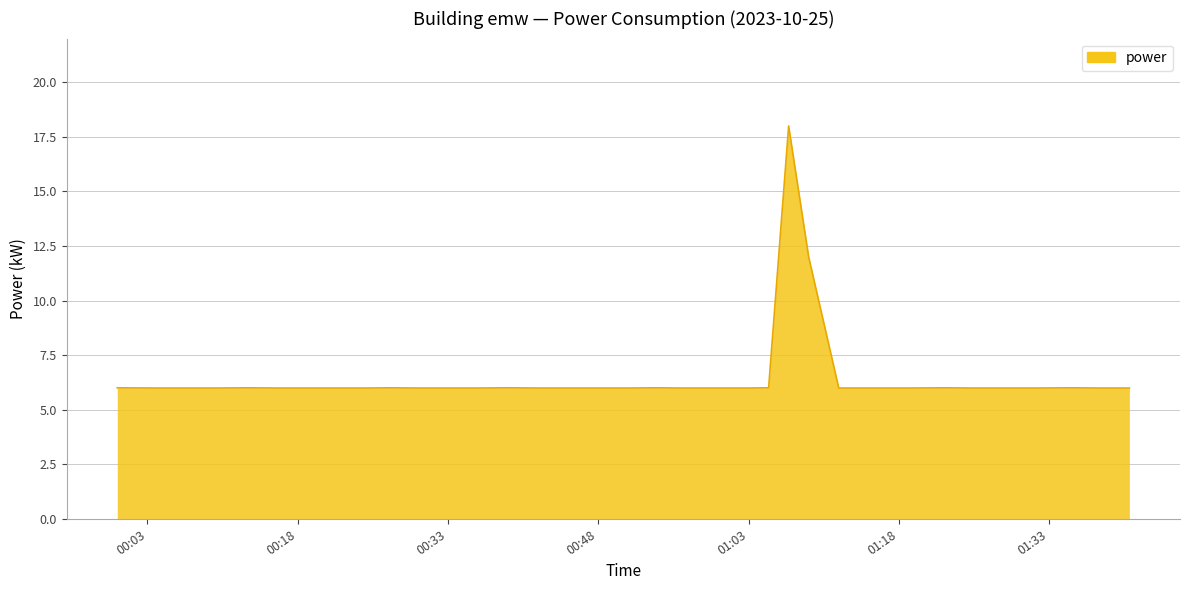

Reading left to right, what are all the values shown in this chart?

6.0	6.0	6.0	6.0	6.0	6.0	6.0	6.0	6.0	6.0	6.0	6.0	6.0	6.0	6.0	6.0	6.0	6.0	6.0	6.0	6.0	6.0	6.0	6.0	6.0	6.0	18.0	12.0	6.0	6.0	6.0	6.0	6.0	6.0	6.0	6.0	6.0	6.0	6.0	6.0